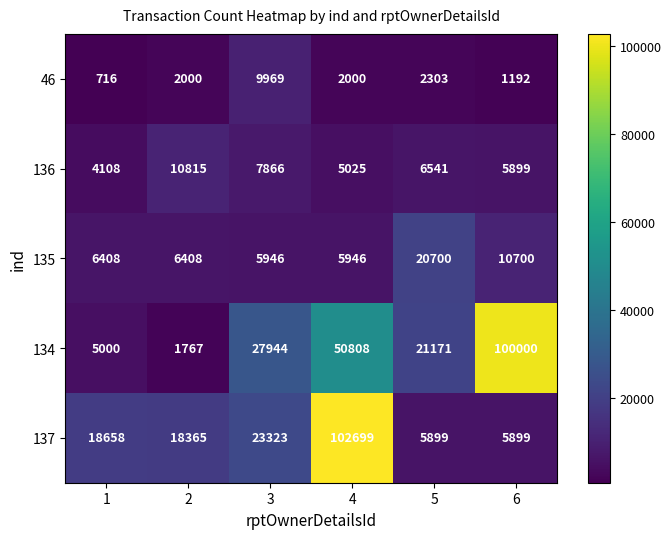

What is the spread (max minus min) of values at 1?

17942